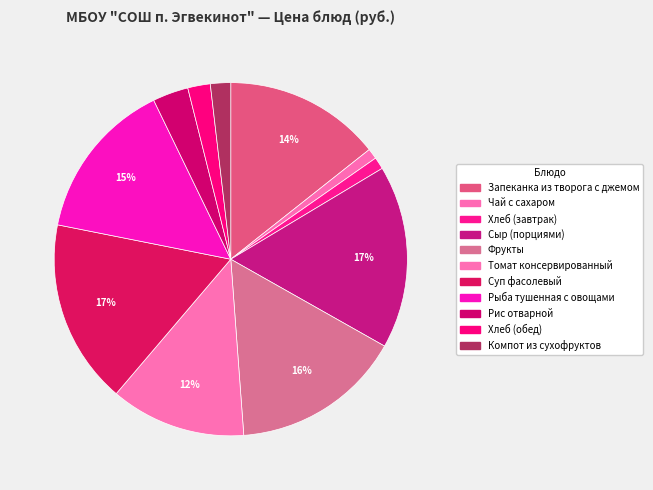

Does Компот из сухофруктов account for over 50% of the chart?

No